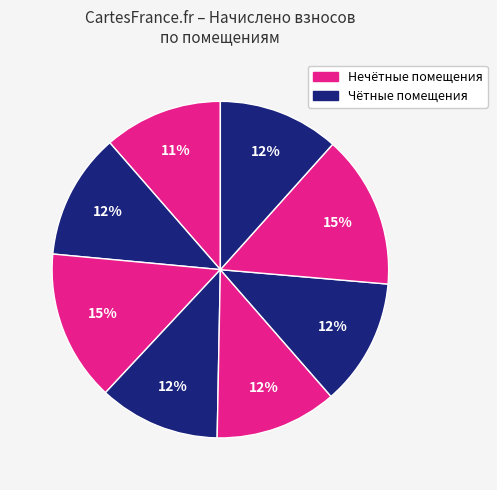

How many slices are in this pie chart?

8